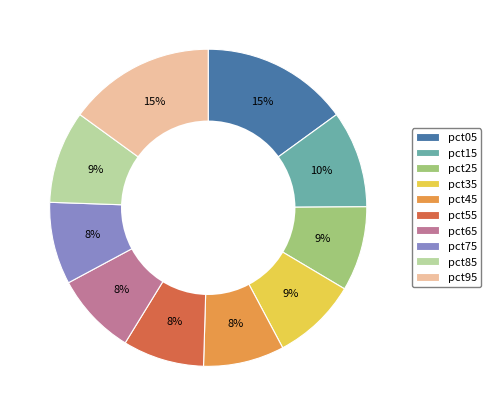

Is there any slice that represents more than half of the pie?

No